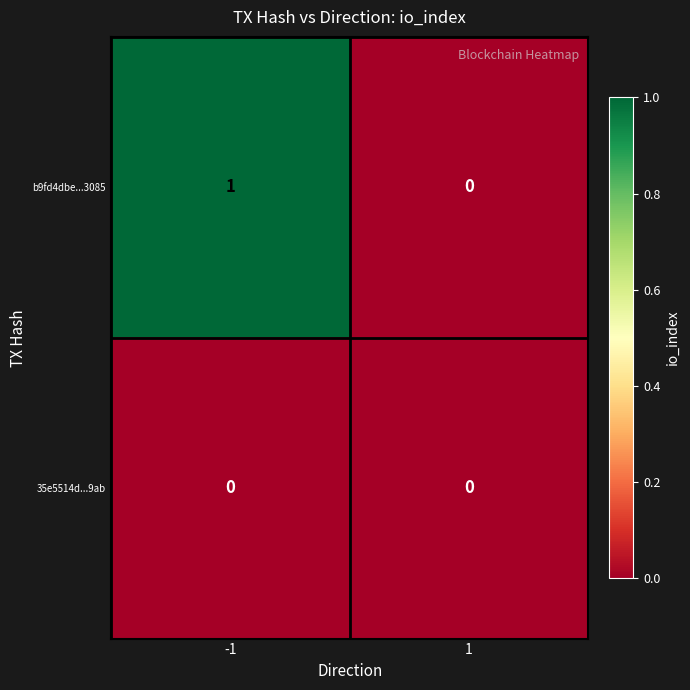

What is the spread (max minus min) of values at -1?

1